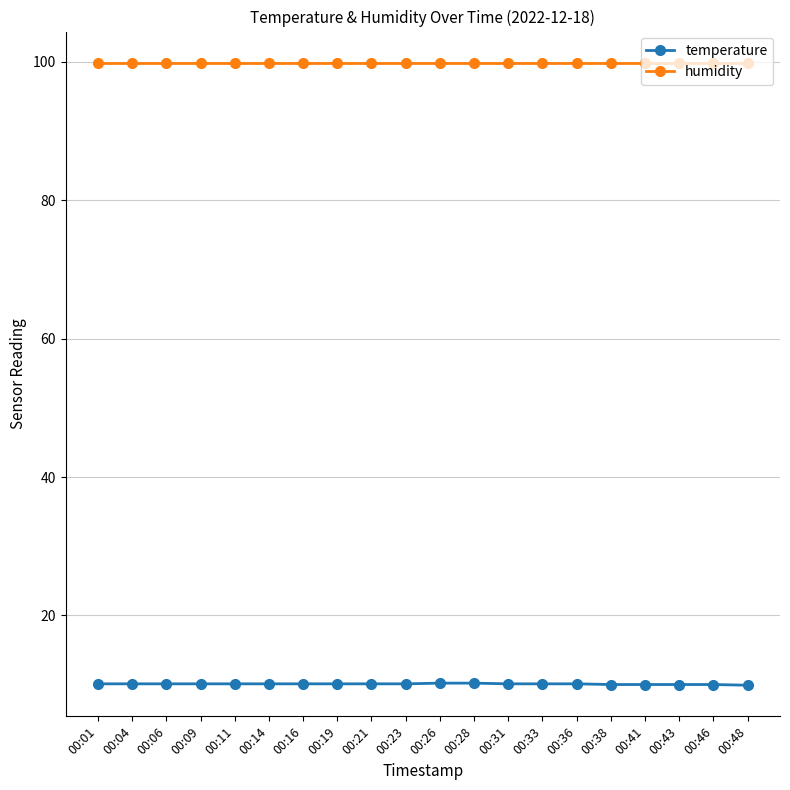

True or false: temperature and humidity cross at least once.

False